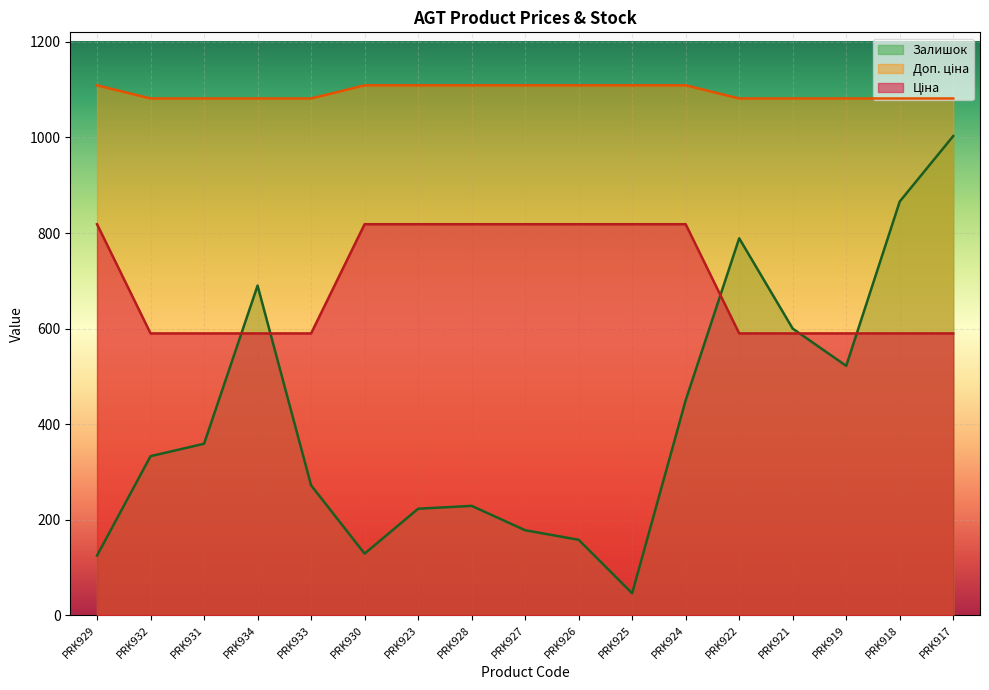

How many lines are shown in the chart?

3